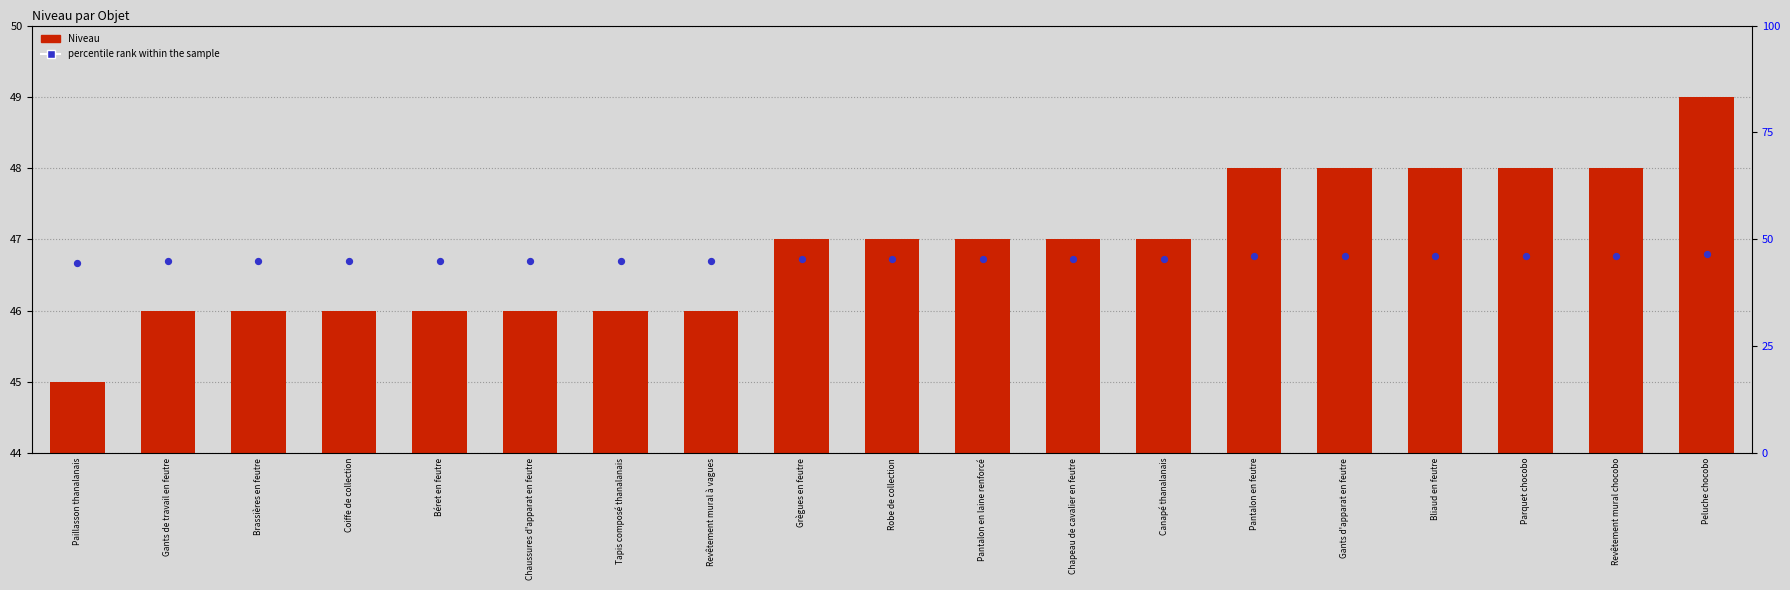

At how many categories does at least one series exceed 9?

19